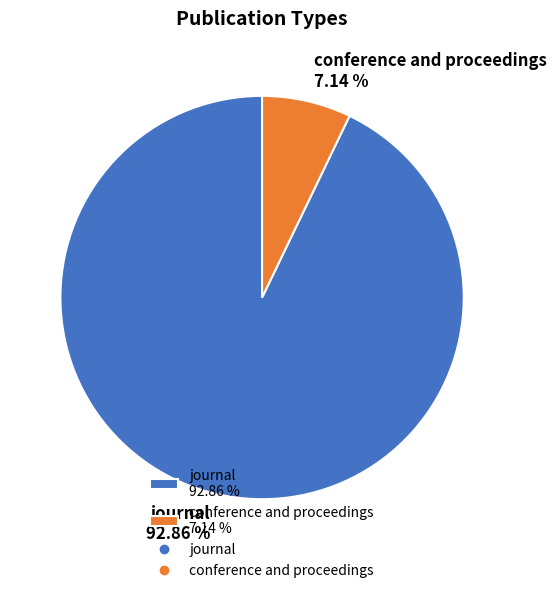

Which category has the biggest portion of the pie?

journal